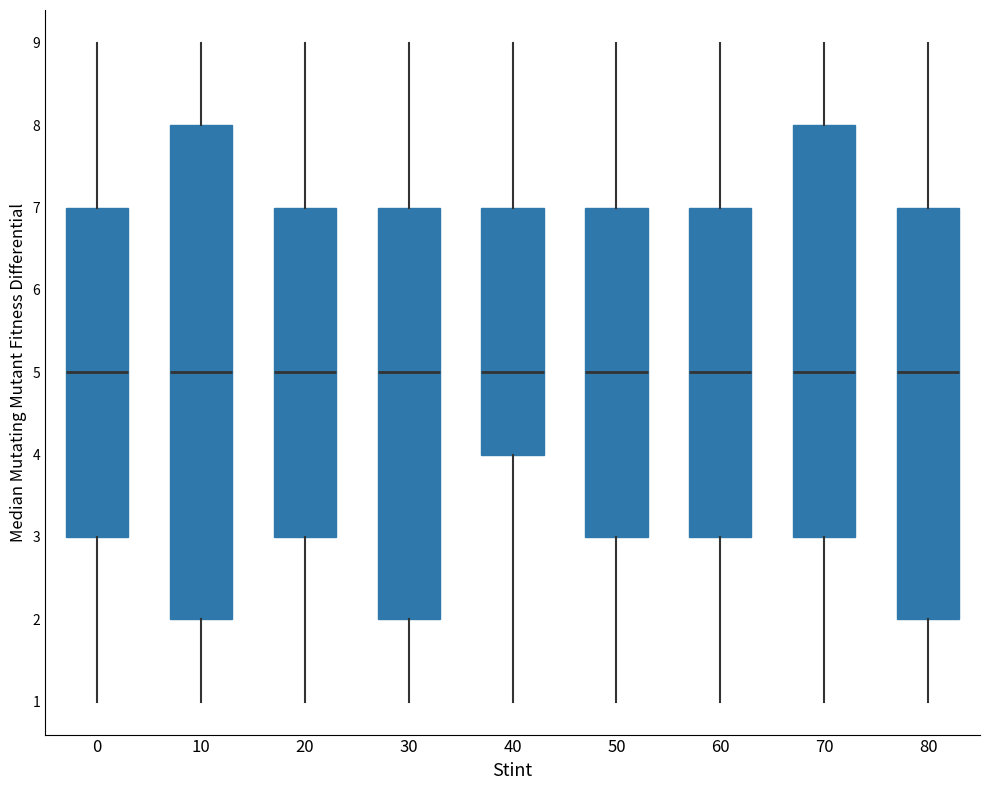

Comparing the boxes themselves (not the whiskers), which one is the tallest?

10